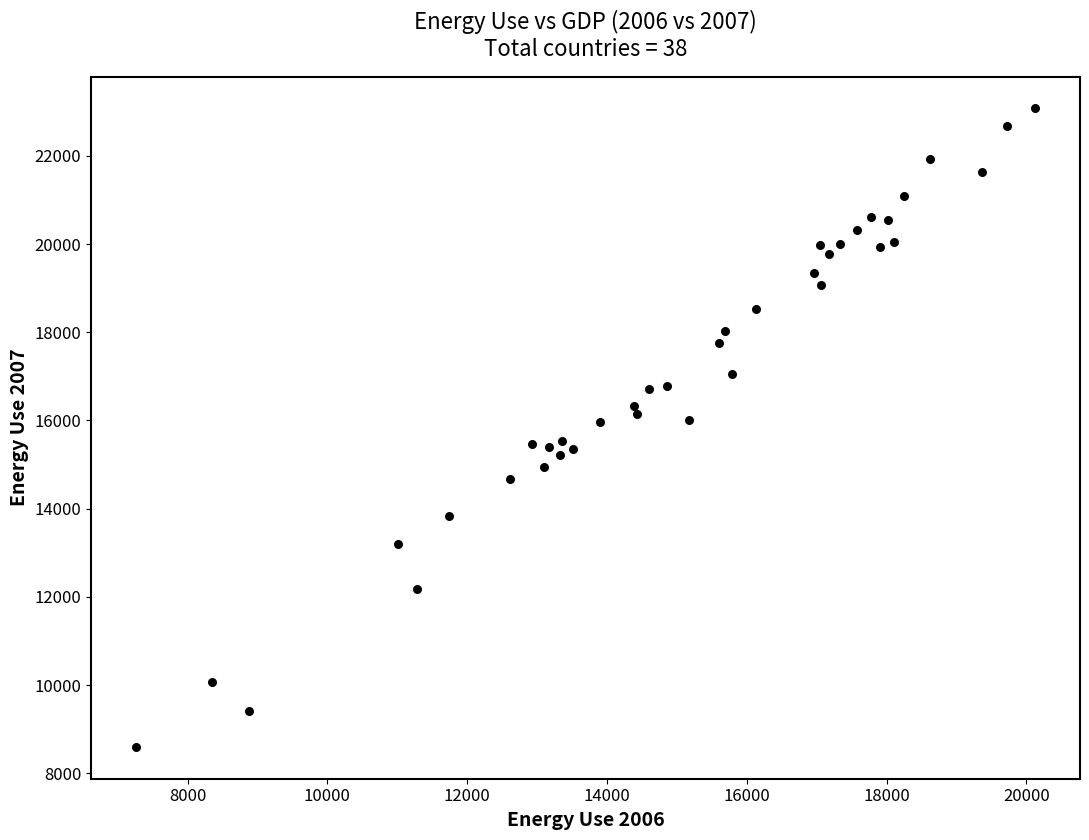

What is the range of X values (max minus min)?

12859.6